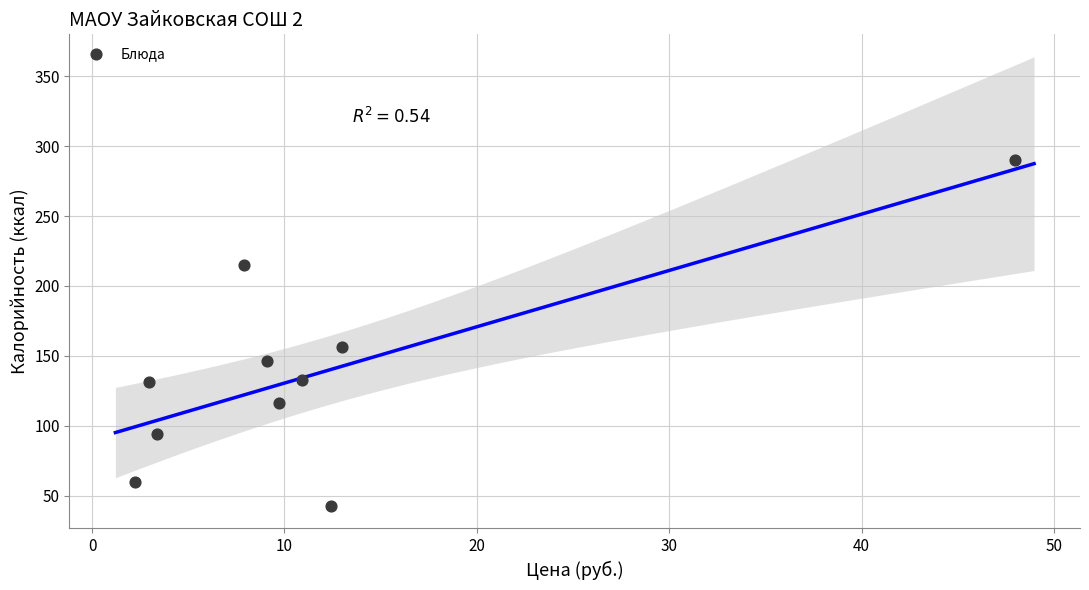

What Y value in the scatter plot is closest to 166?

156.0